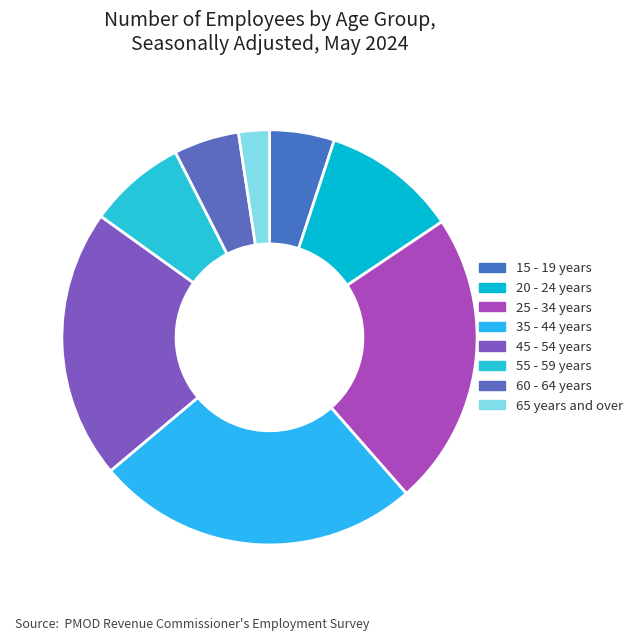

What is the ratio of the value at 65 years and over to the value at 15 - 19 years?

0.5